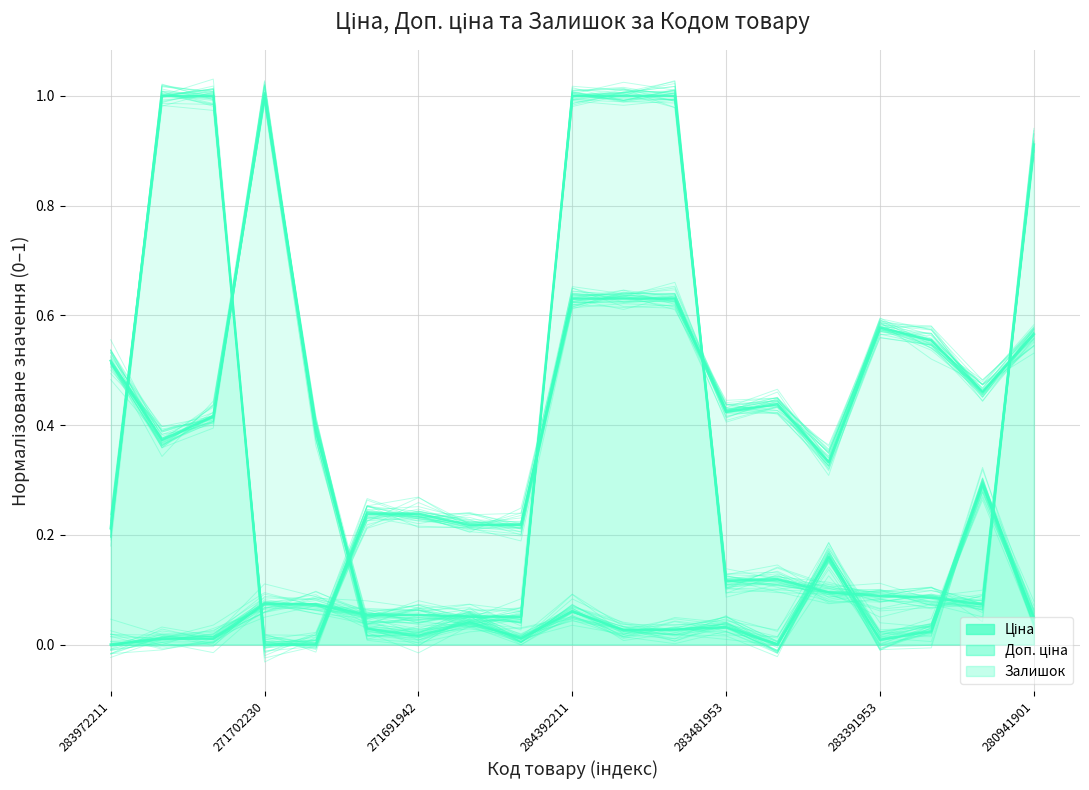

What position from the left is 271702230?

4